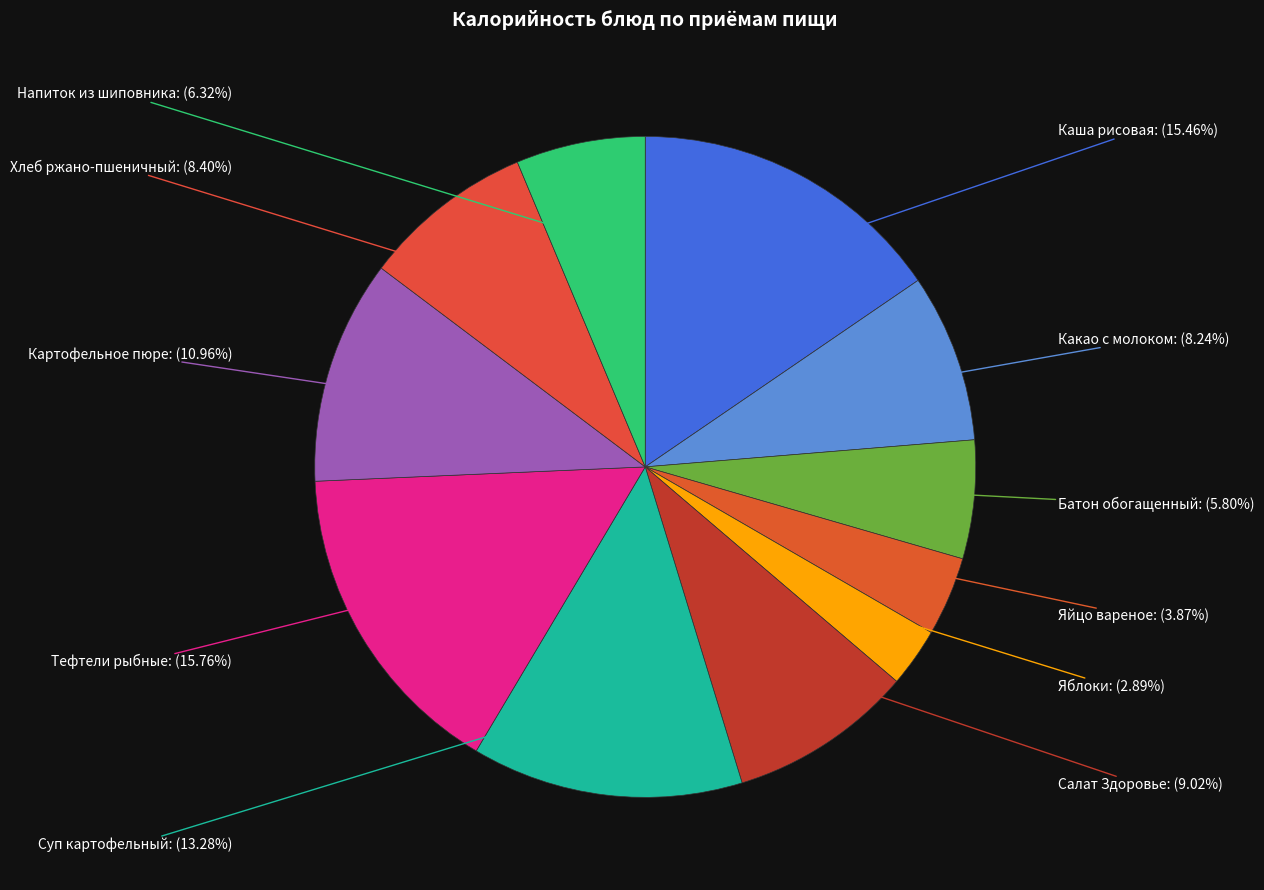

Is there a majority slice in this chart?

No